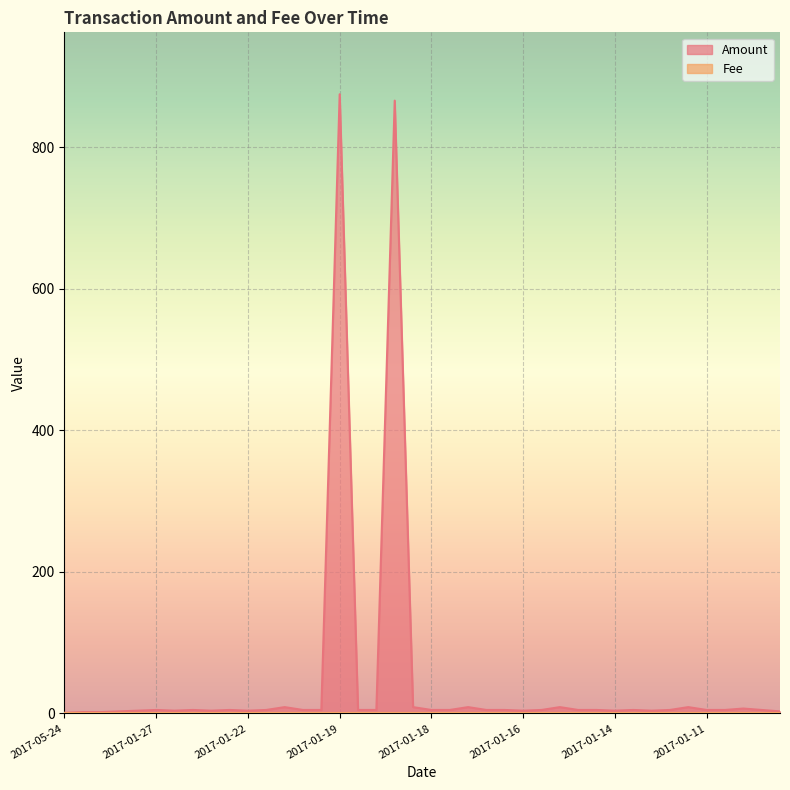

In Amount, how many points are lower than both neighbors (excluding endpoints)?

6